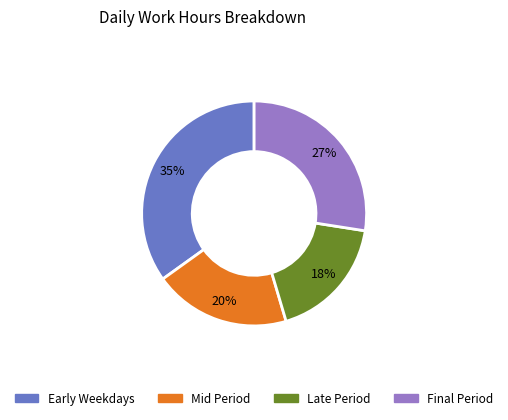

Is there any slice that represents more than half of the pie?

No